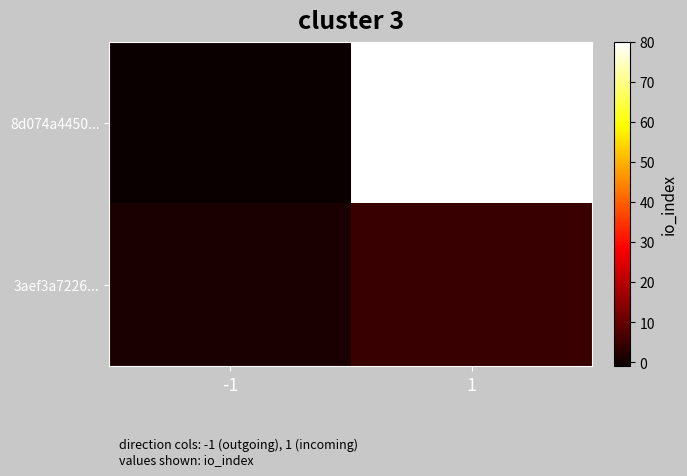

Reading right to left, extract all data points from this chart.

8d074a4450...: 1=80	-1=-1
3aef3a7226...: 1=5	-1=1